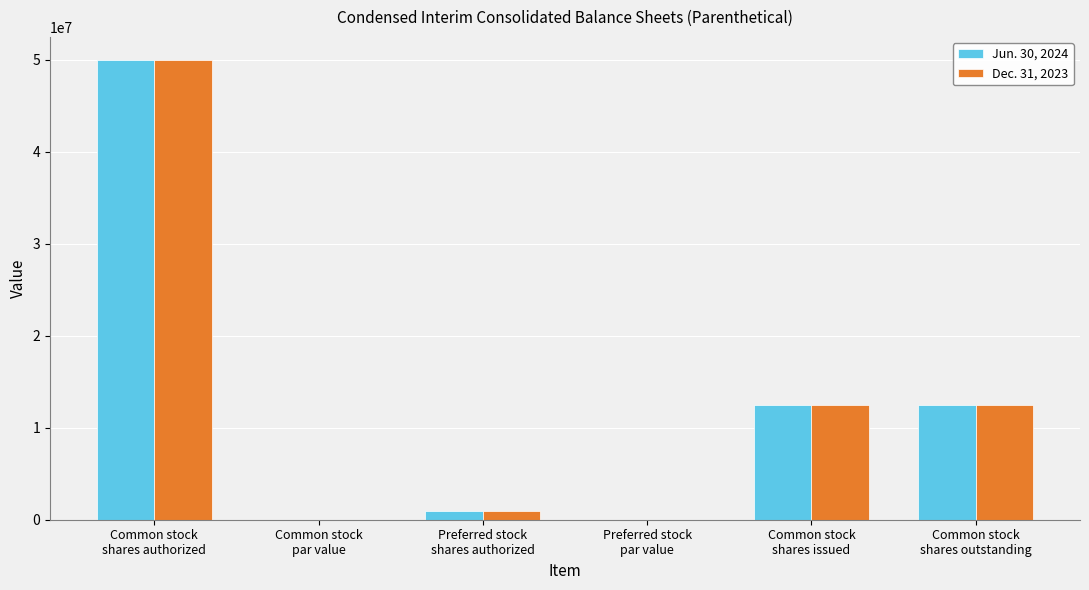

What is the sum of all Jun. 30, 2024 values?

75901064.0